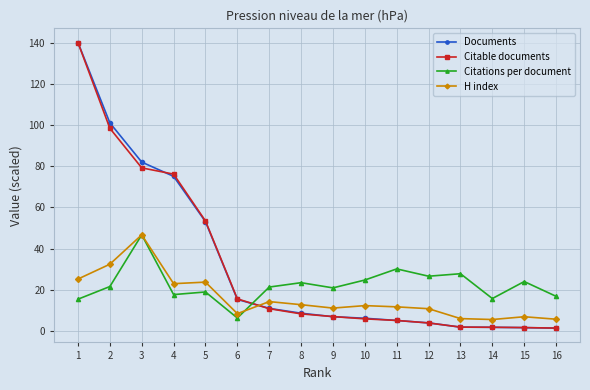

What is the average value of the Citations per document series?

22.4